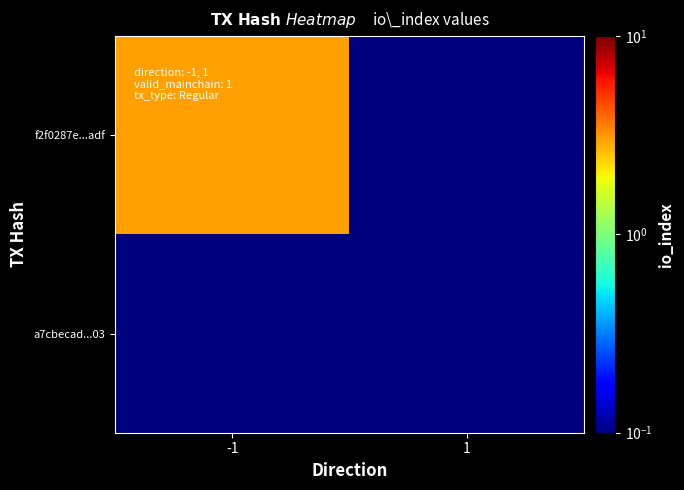

Reading left to right, what are all the values shown in this chart?

f2f0287e...adf: -1=3.0	1=0.1
a7cbecad...03: -1=0.1	1=0.1